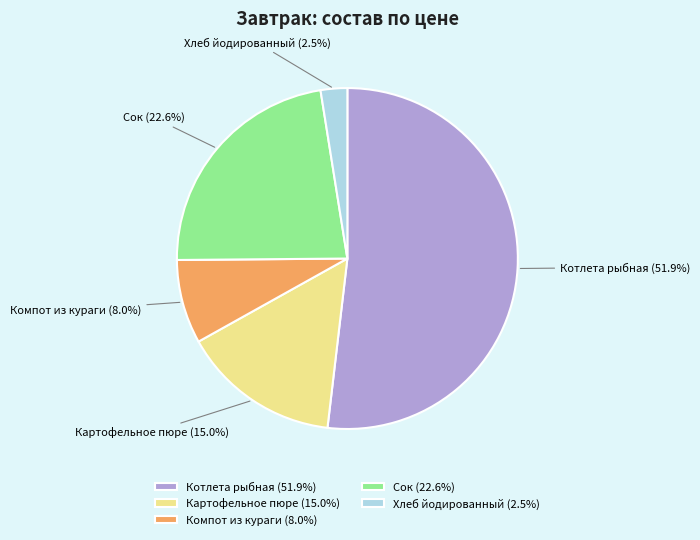

Rank the categories by value from highest to lowest.

Котлета рыбная (51.9%), Сок (22.6%), Картофельное пюре (15.0%), Компот из кураги (8.0%), Хлеб йодированный (2.5%)